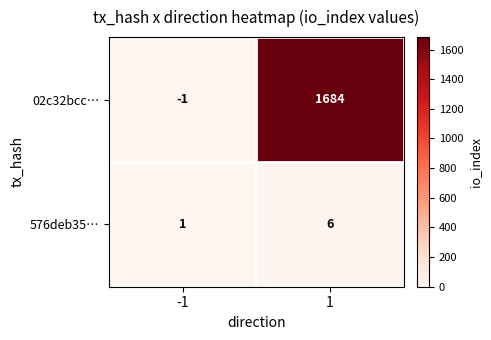

Is it true that 02c32bcc… equals 995 at 1?

False